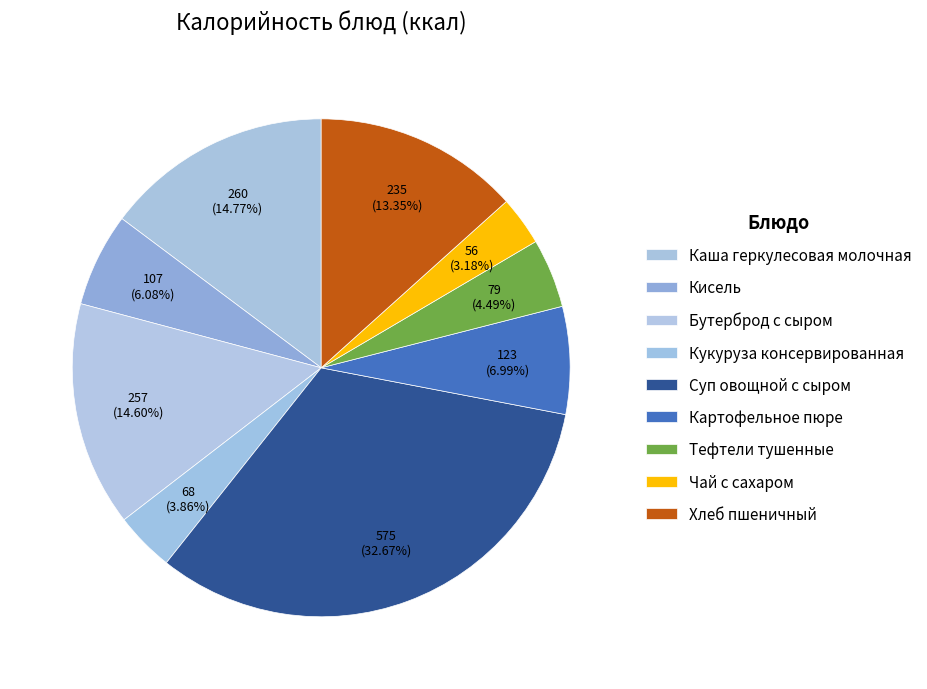

Rank the categories by value from highest to lowest.

Суп овощной с сыром, Каша геркулесовая молочная, Бутерброд с сыром, Хлеб пшеничный, Картофельное пюре, Кисель, Тефтели тушенные, Кукуруза консервированная, Чай с сахаром